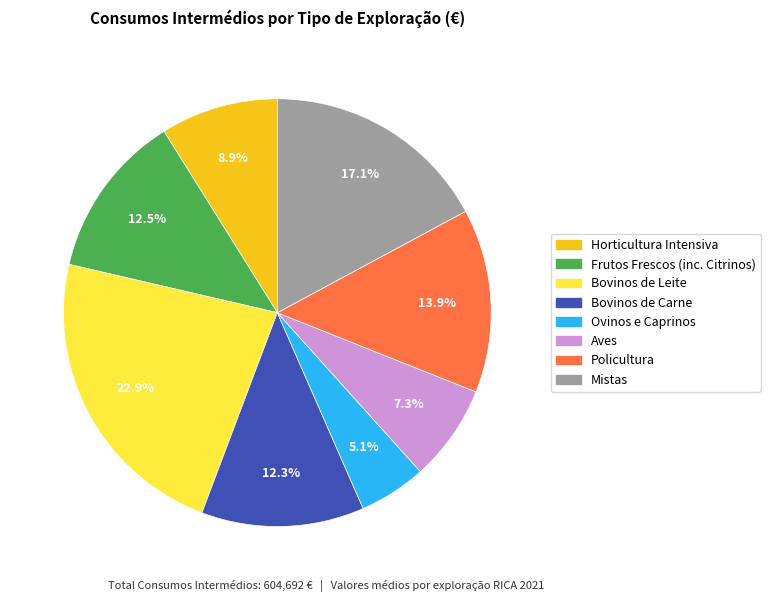

Combined, do Frutos Frescos (inc. Citrinos) and Ovinos e Caprinos account for over 50%?

No